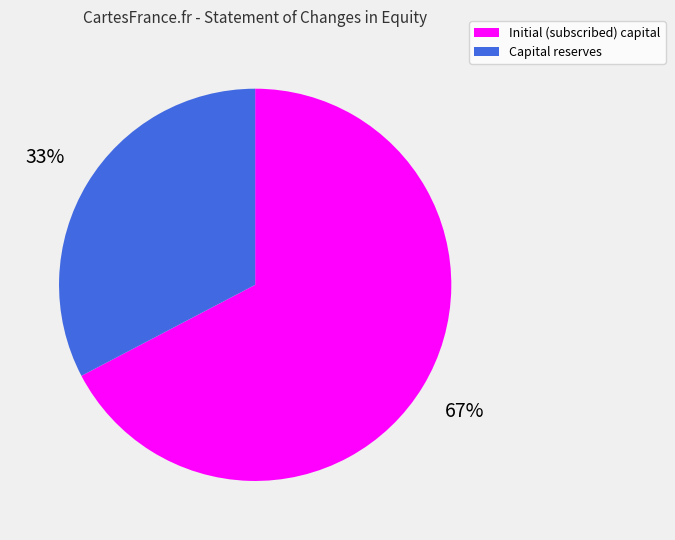

True or false: Initial (subscribed) capital accounts for 57% of the total.

False